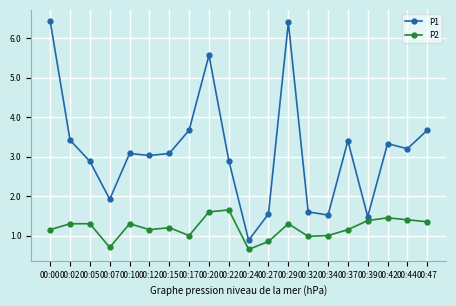

What is the total value across all series at 00:17?

4.7